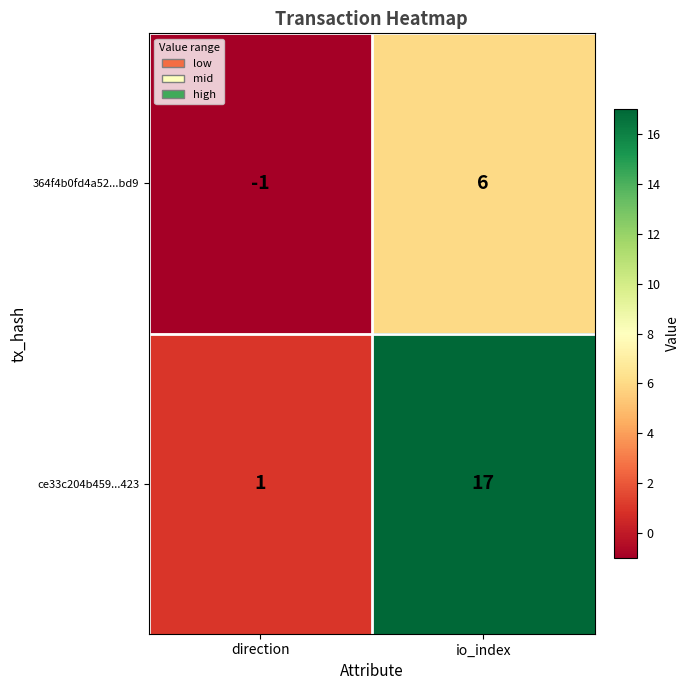

At which label does 364f4b0fd4a52...bd9 reach its peak?

io_index